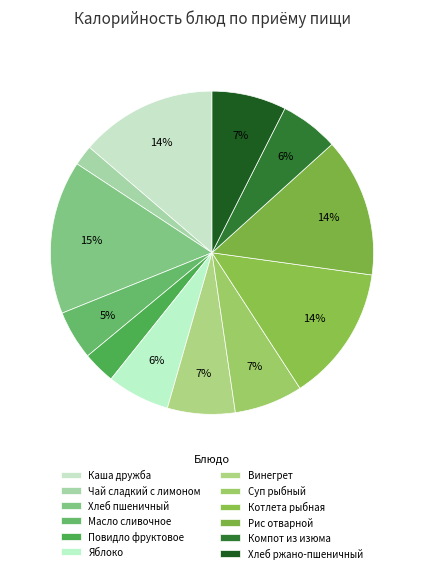

To the nearest percent, what is the difference between the largest and smallest slice percentages?

13%